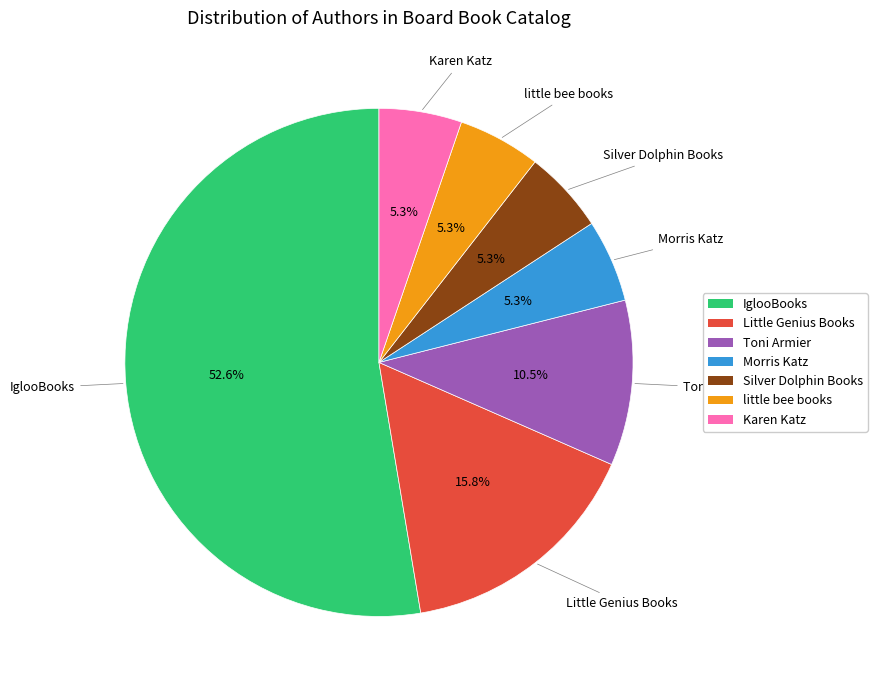

Which category accounts for the majority?

IglooBooks